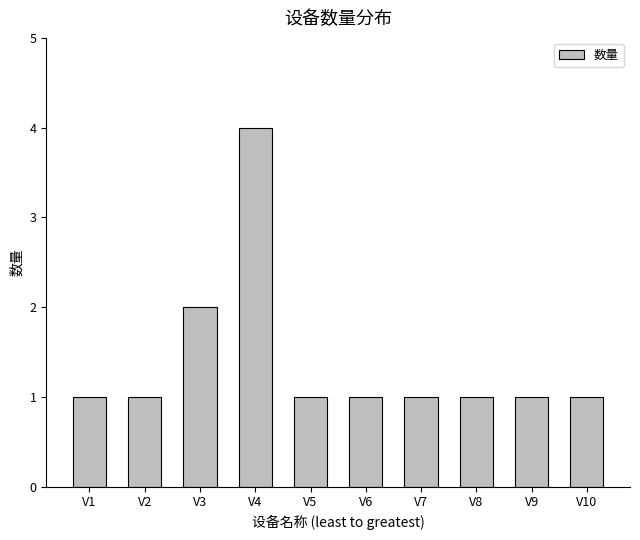

Reading left to right, extract all data points from this chart.

V1=1	V2=1	V3=2	V4=4	V5=1	V6=1	V7=1	V8=1	V9=1	V10=1